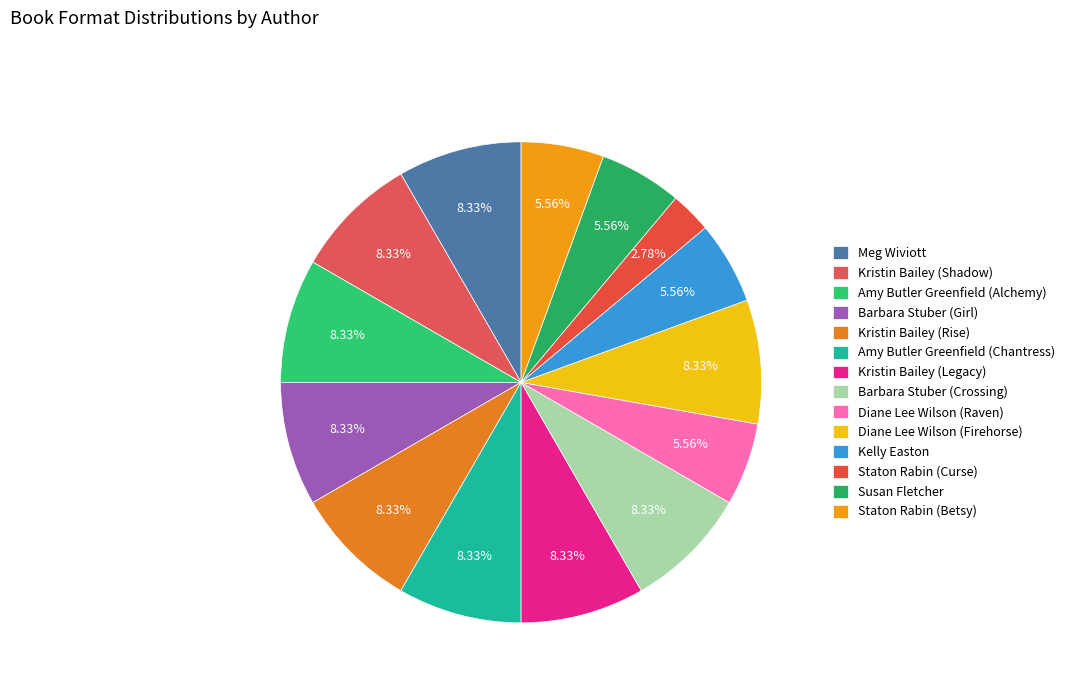

To the nearest percent, what is the combined percentage of Barbara Stuber (Crossing) and Kristin Bailey (Shadow)?

17%